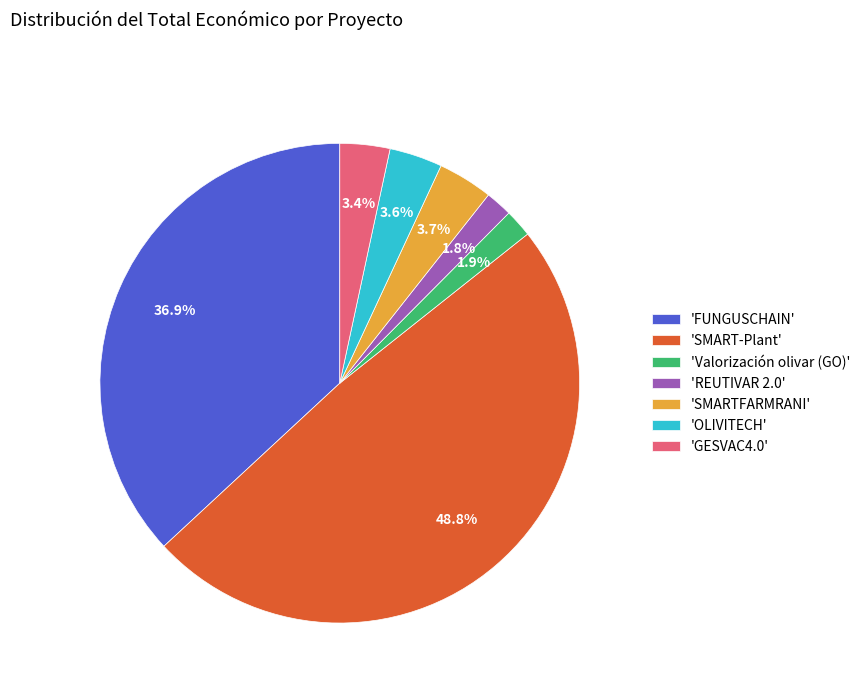

What percentage do 'REUTIVAR 2.0' and 'FUNGUSCHAIN' together represent?

38.7%